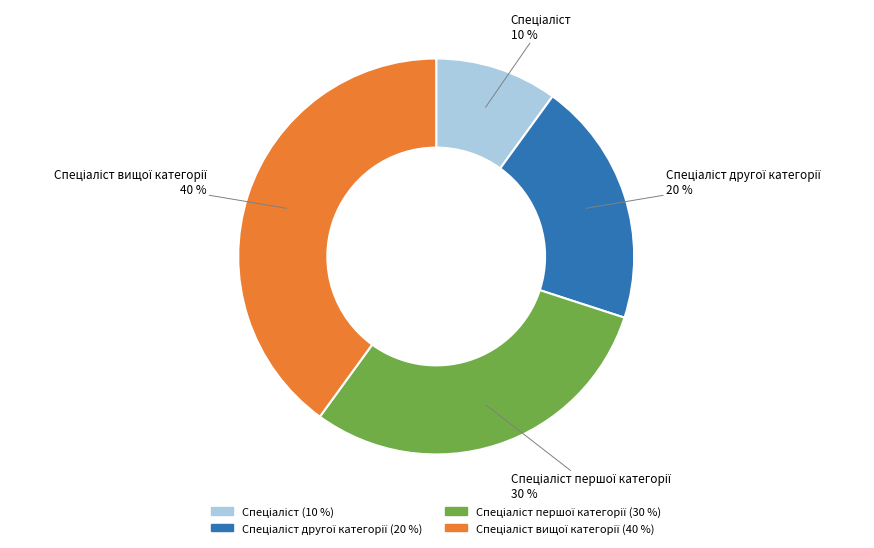

To the nearest percent, what is the difference between the largest and smallest slice percentages?

30%